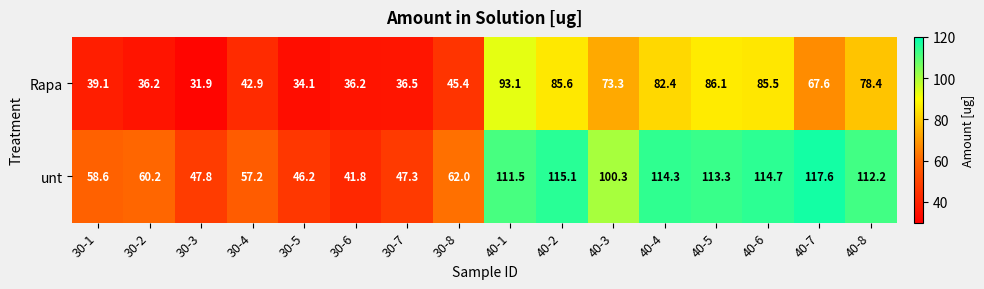

Which series has the largest total across all categories?

unt